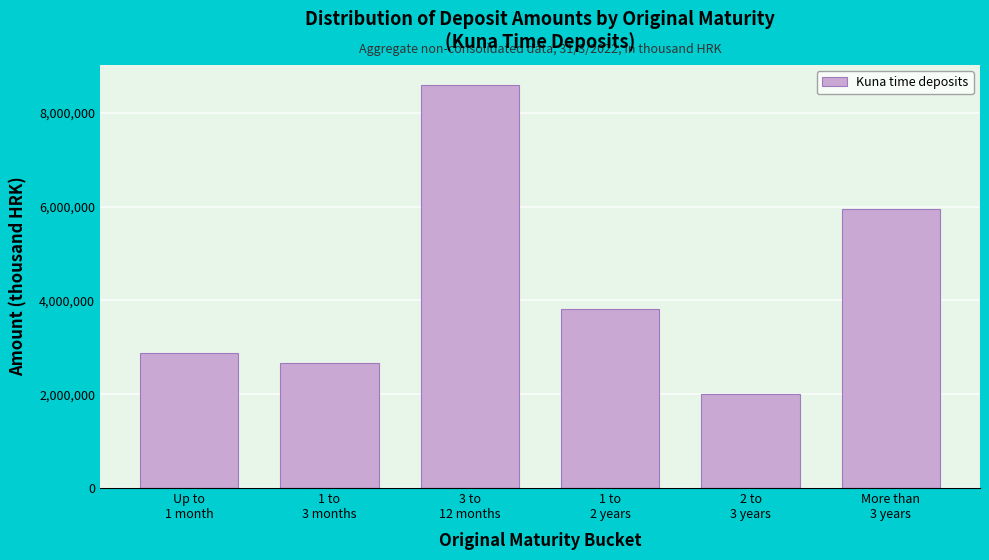

Reading left to right, transcribe all the data shown in this chart.

2875384	2667253	8597042	3825346	2012111	5942072